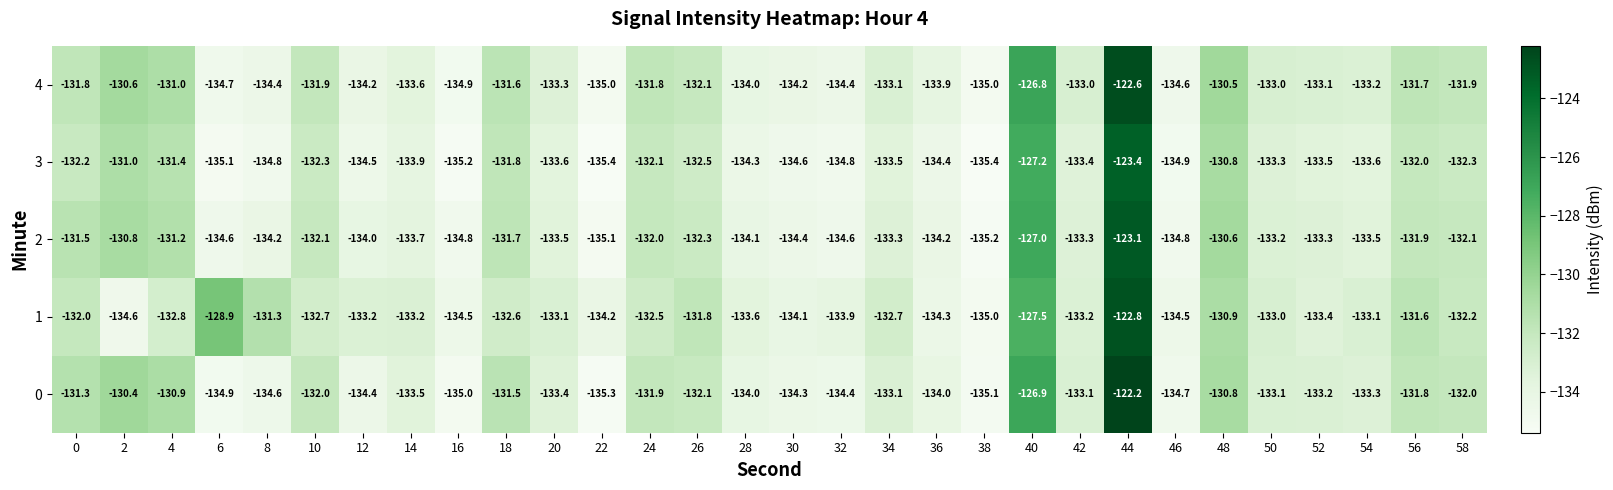

What is the total value across all series at 50?

-665.6